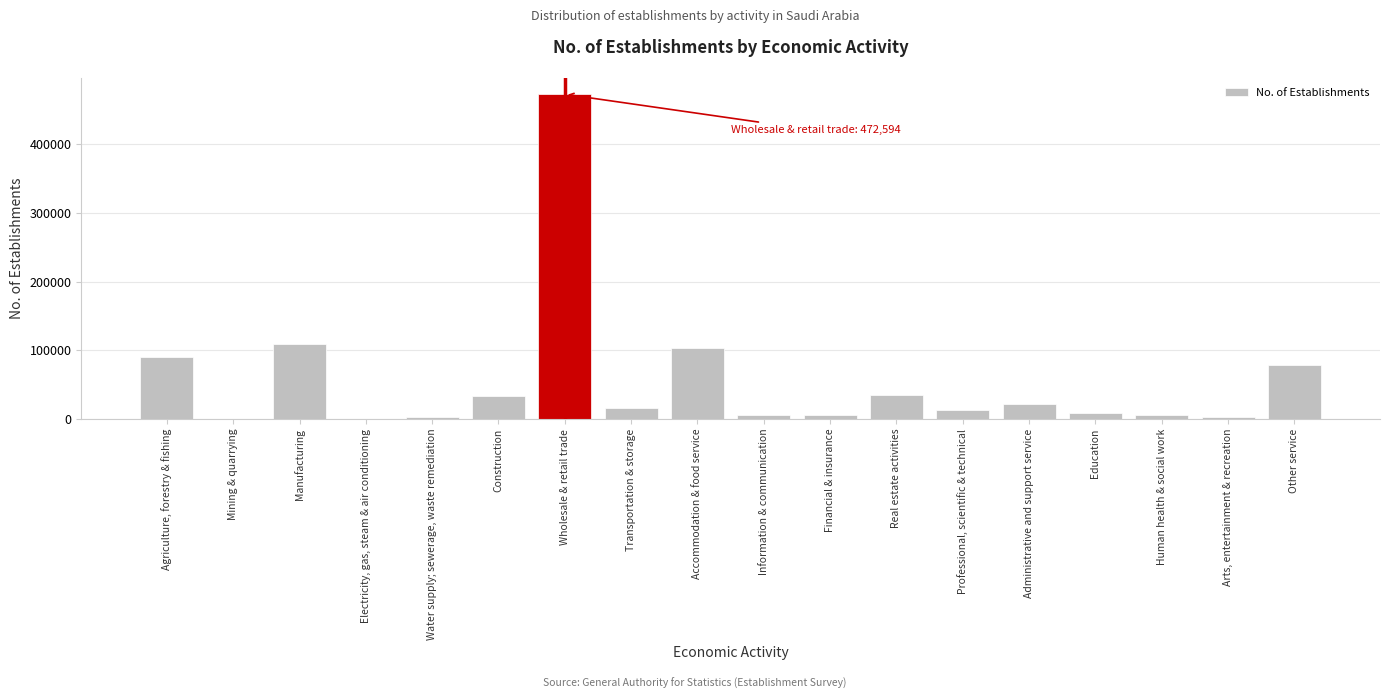

The value at Other service is 132244. True or false?

False